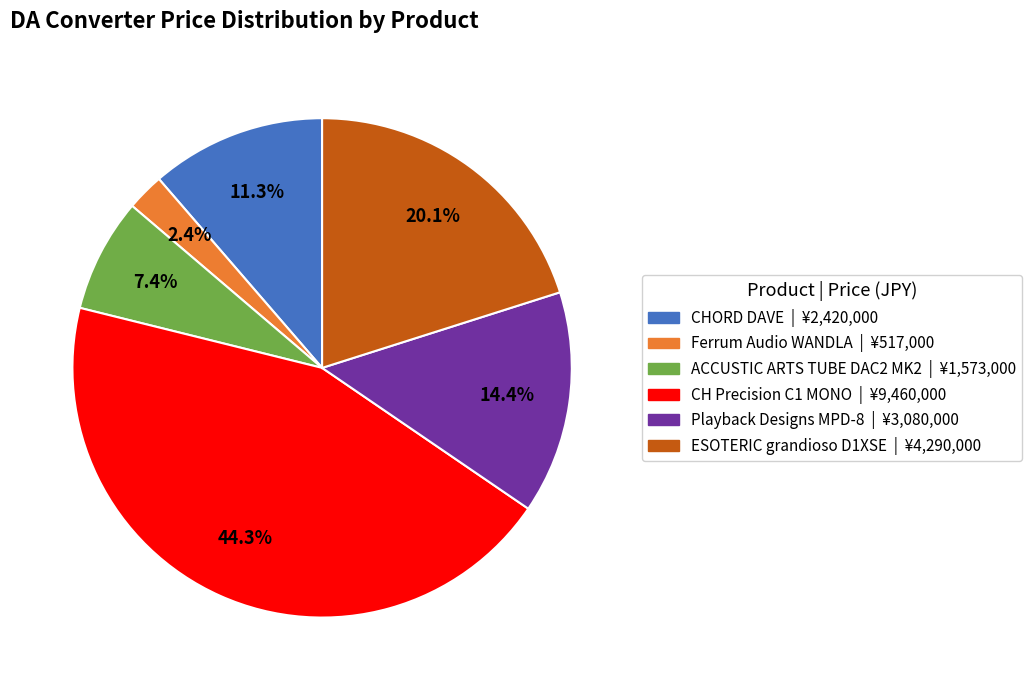

True or false: CHORD DAVE accounts for 1% of the total.

False